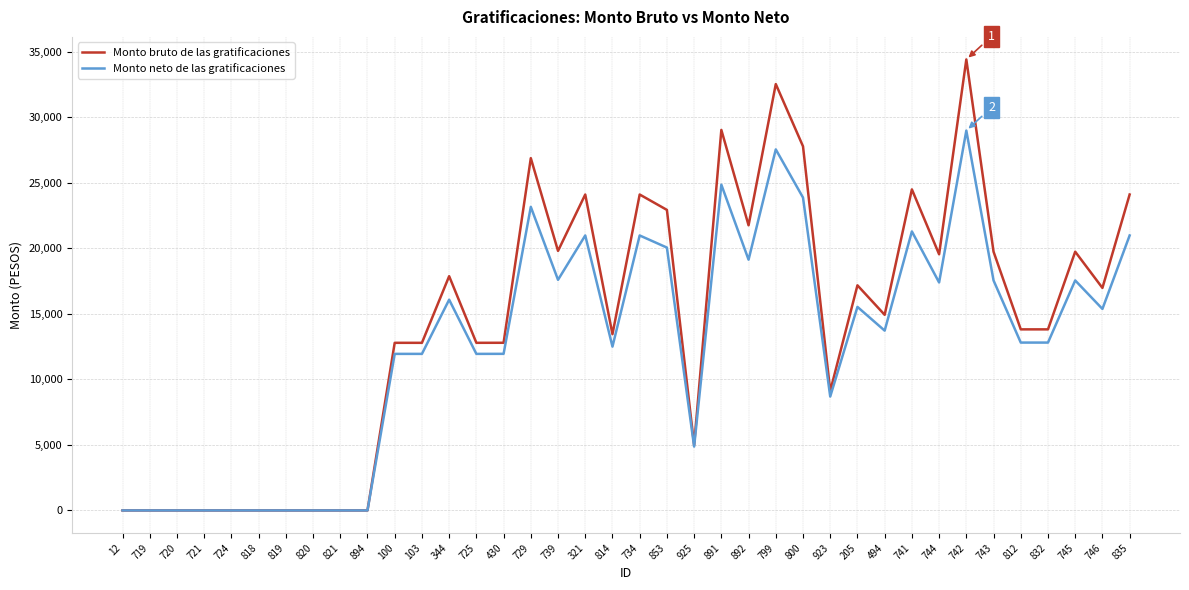

Which series has the largest total across all categories?

Monto bruto de las gratificaciones